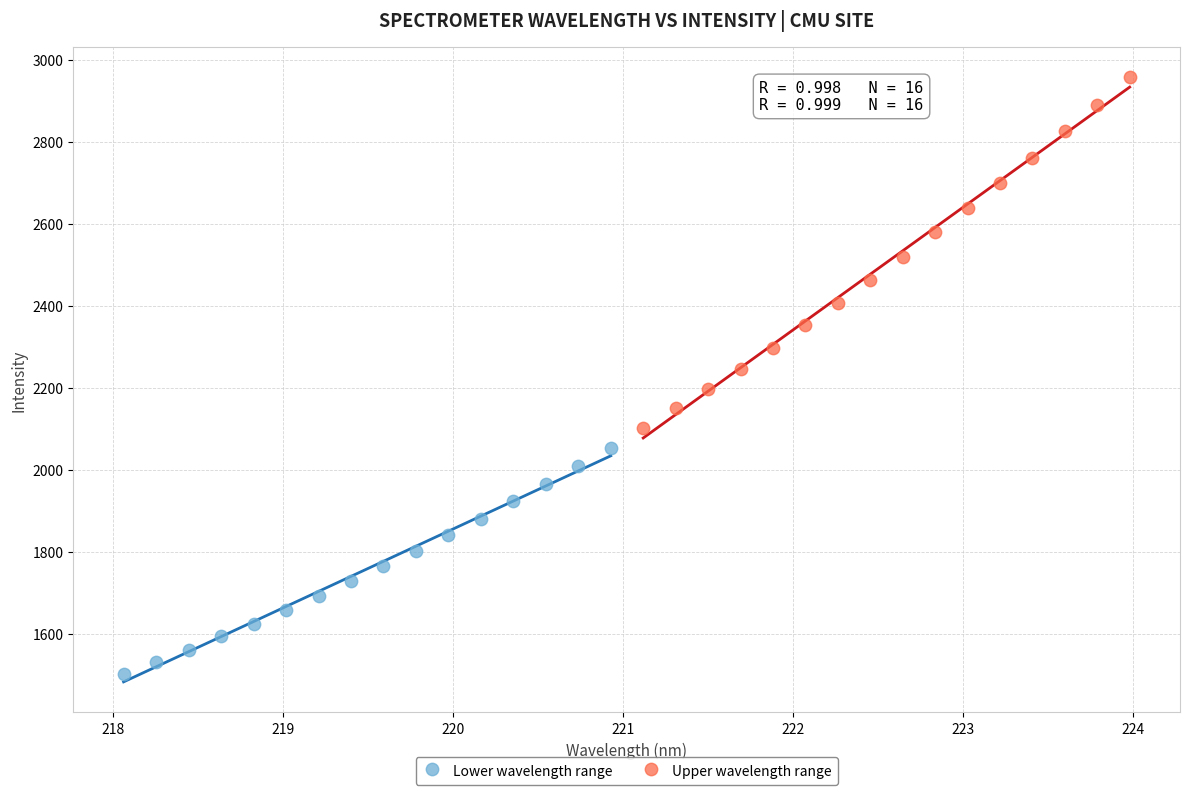

What are all the series names shown in the legend?

Lower wavelength range, Upper wavelength range